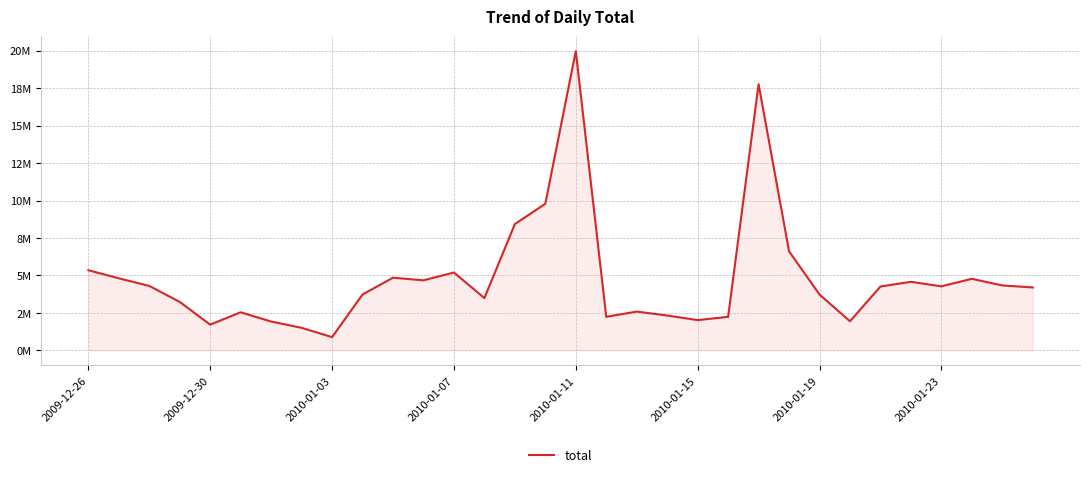

Is this an area chart (filled region under the line)?

Yes